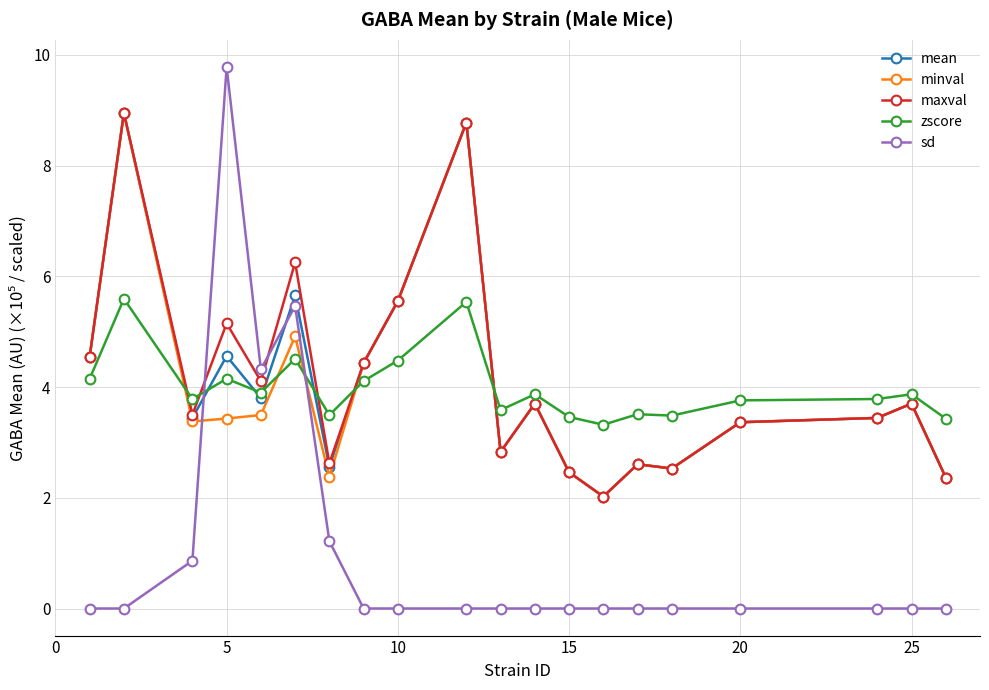

What is the difference between the second highest and second lowest values in the minval series?

6.4